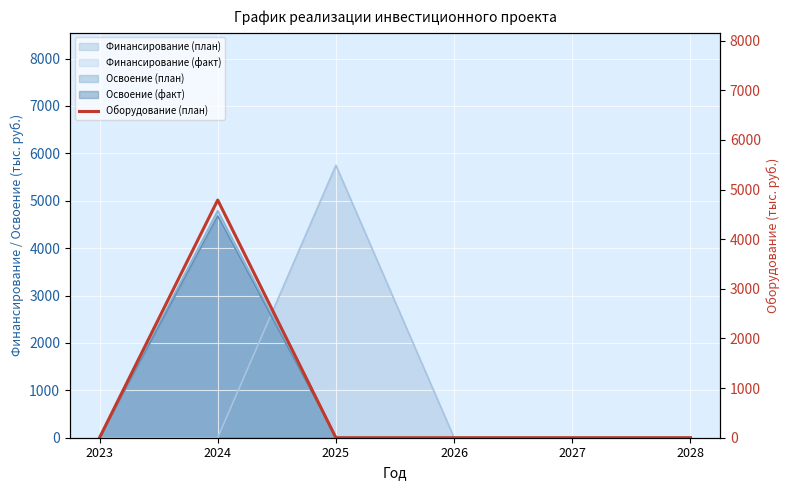

Reading left to right, transcribe all the data shown in this chart.

2023=0	2024=4790	2025=0	2026=0	2027=0	2028=0